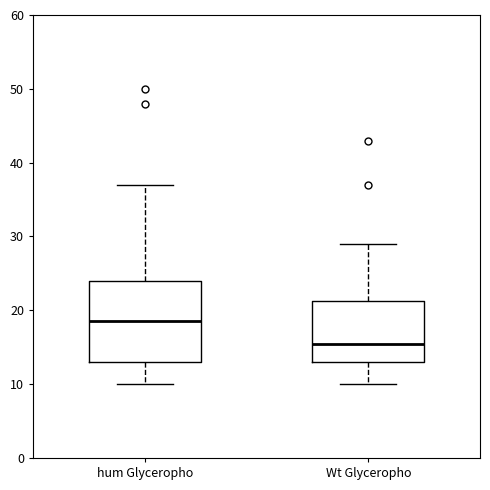

Reading left to right, read every box against the y-axis: the position of its median line, the range the box covers, and the ends of its whiskers. The values are not printed on the chart, so give them approximately, as read against the axis.

hum Glyceropho: median 19, box 13 to 24, whiskers 10 to 37
Wt Glyceropho: median 16, box 13 to 21, whiskers 10 to 29